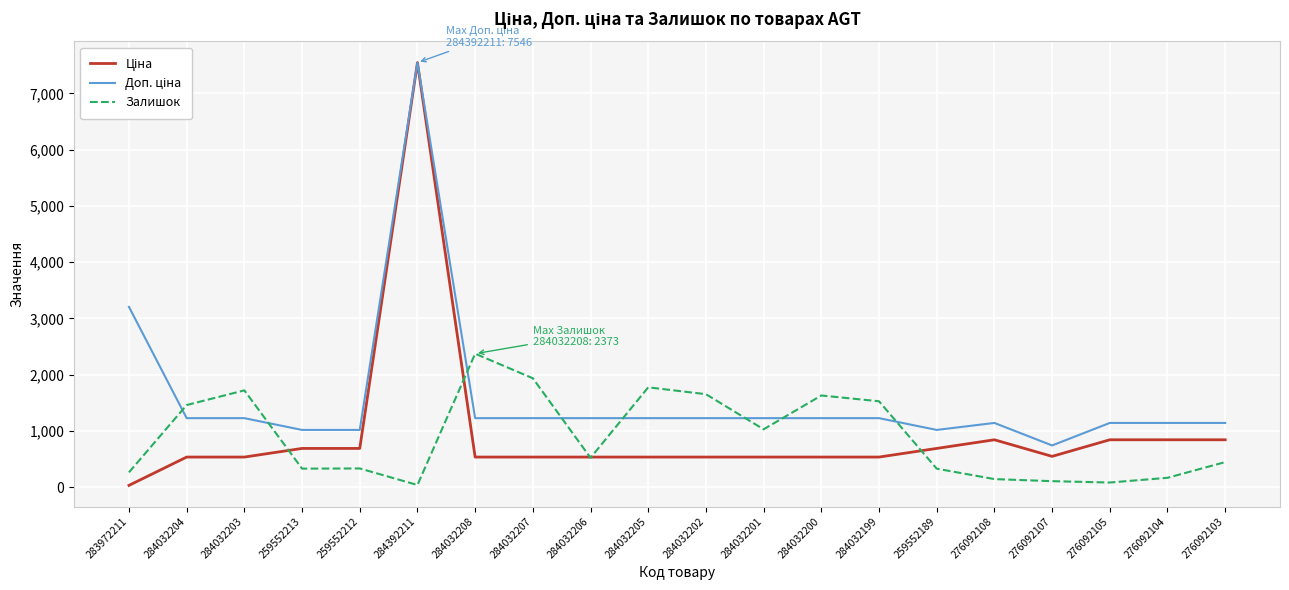

The Залишок series shows 1936.0 at 284032207. True or false?

True